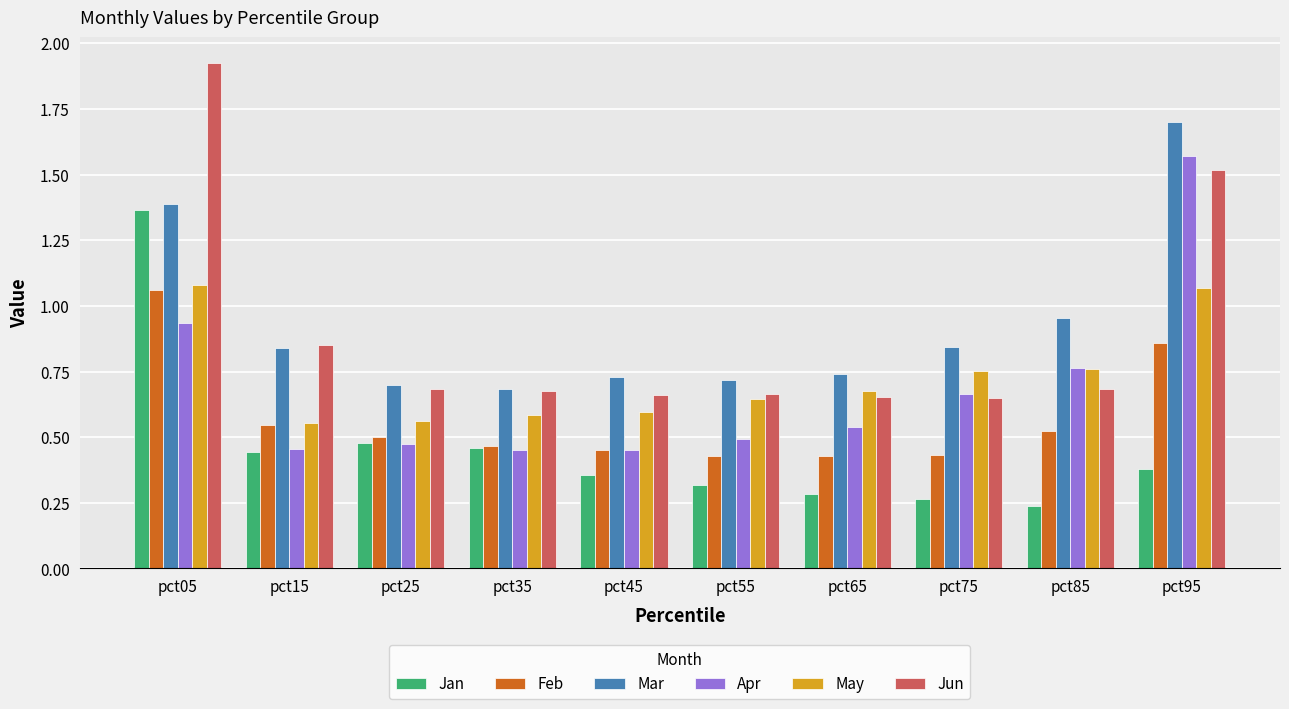

How many bars are there in each group?

6